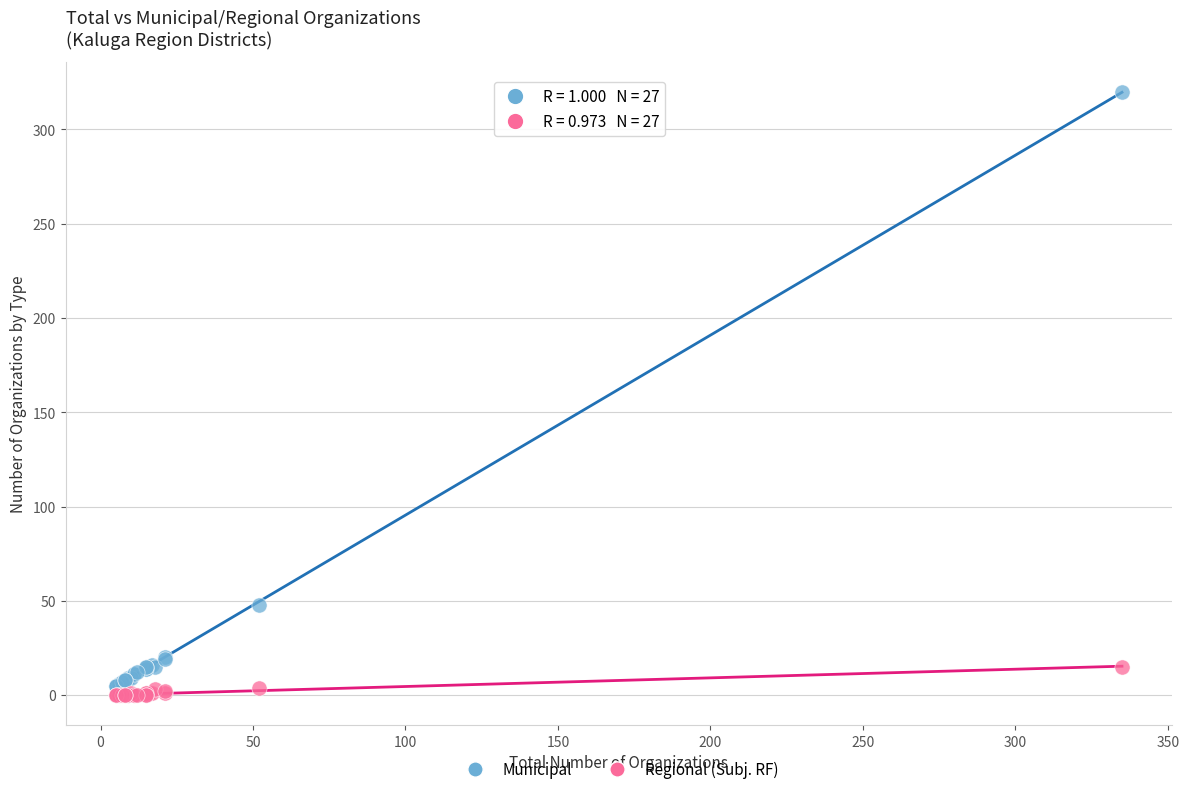

Which series contains the highest Y value?

Municipal